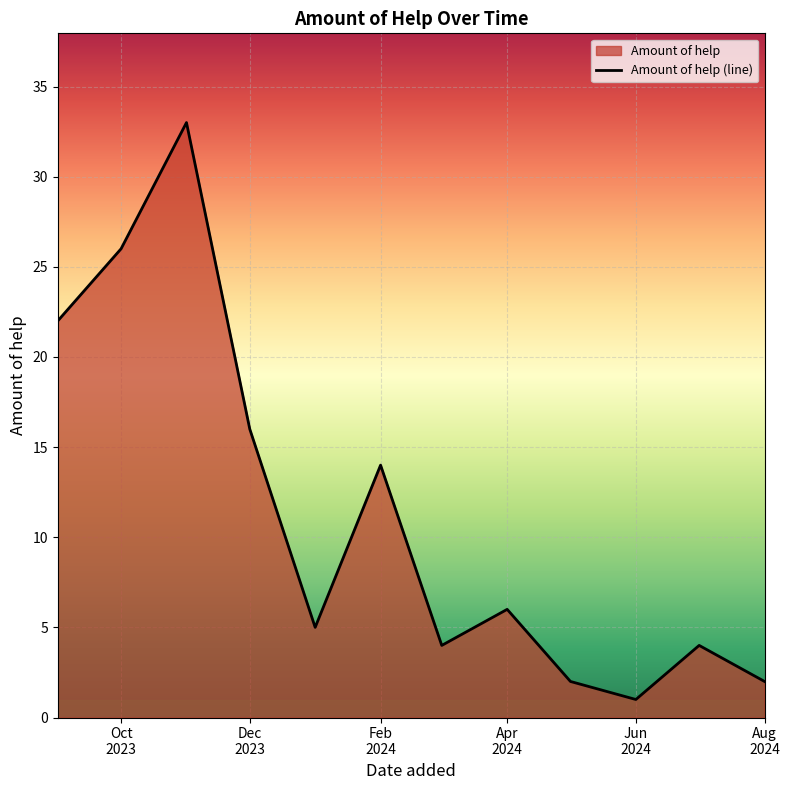

What is the smallest value displayed?

1